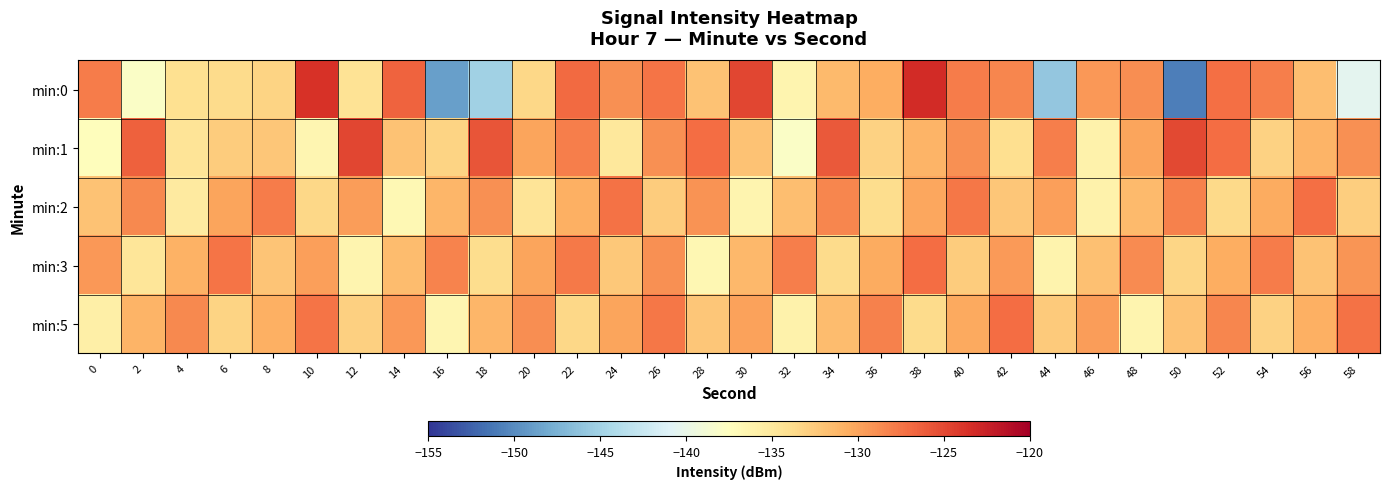

Reading left to right, transcribe all the data shown in this chart.

min:0: 0=-127.9	2=-137.9	4=-134.1	6=-133.8	8=-133.1	10=-123.7	12=-134.4	14=-126.5	16=-148.7	18=-145.1	20=-133.5	22=-126.9	24=-128.9	26=-127.5	28=-132.0	30=-124.8	32=-136.4	34=-131.5	36=-130.6	38=-123.2	40=-127.9	42=-128.5	44=-145.9	46=-129.4	48=-128.8	50=-150.8	52=-127.2	54=-128.0	56=-131.7	58=-140.4
min:1: 0=-137.3	2=-126.3	4=-134.6	6=-132.7	8=-132.2	10=-136.5	12=-124.9	14=-132.0	16=-133.2	18=-125.7	20=-130.0	22=-128.0	24=-135.0	26=-129.0	28=-127.0	30=-132.0	32=-138.0	34=-126.0	36=-133.0	38=-131.0	40=-129.0	42=-134.0	44=-128.0	46=-136.0	48=-130.0	50=-125.0	52=-127.0	54=-133.0	56=-131.0	58=-129.0
min:2: 0=-132.0	2=-128.5	4=-135.2	6=-130.1	8=-127.8	10=-133.4	12=-129.6	14=-136.7	16=-131.2	18=-128.9	20=-134.5	22=-130.8	24=-127.3	26=-132.6	28=-129.1	30=-136.3	32=-131.7	34=-128.4	36=-133.9	38=-130.2	40=-127.6	42=-132.3	44=-129.8	46=-136.0	48=-131.4	50=-128.1	52=-133.6	54=-130.5	56=-127.2	58=-132.8
min:3: 0=-129.3	2=-134.7	4=-130.9	6=-127.5	8=-132.1	10=-129.8	12=-136.4	14=-131.6	16=-128.3	18=-133.9	20=-130.1	22=-127.7	24=-132.4	26=-129.0	28=-136.6	30=-131.3	32=-128.0	34=-133.7	36=-130.4	38=-127.1	40=-132.7	42=-129.5	44=-136.2	46=-131.8	48=-128.7	50=-133.3	52=-130.6	54=-127.9	56=-132.0	58=-129.2
min:5: 0=-135.8	2=-131.0	4=-128.6	6=-133.2	8=-130.7	10=-127.4	12=-132.9	14=-129.3	16=-136.5	18=-131.1	20=-128.8	22=-133.5	24=-130.0	26=-127.6	28=-132.2	30=-129.9	32=-136.1	34=-131.5	36=-128.2	38=-133.8	40=-130.3	42=-127.0	44=-132.5	46=-129.7	48=-136.3	50=-131.9	52=-128.4	54=-133.1	56=-130.8	58=-127.3